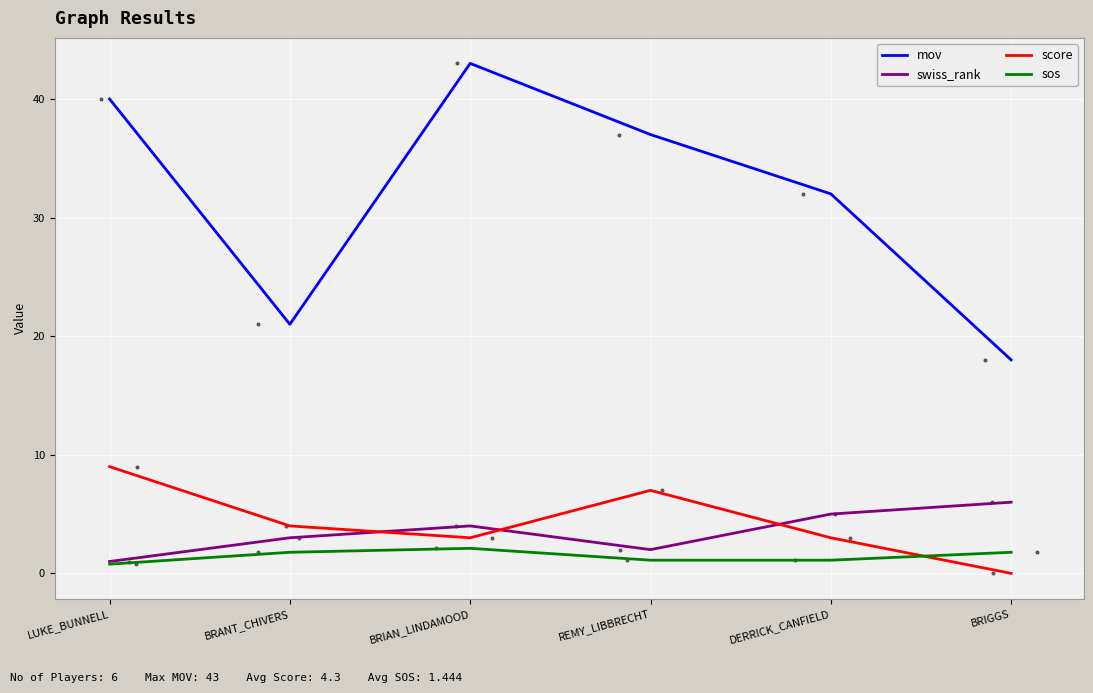

What are all the series names shown in the legend?

mov, swiss_rank, score, sos